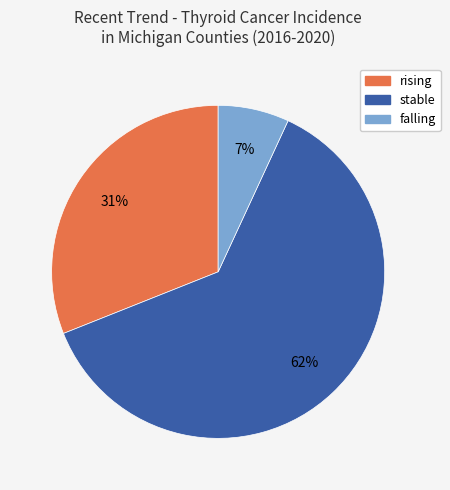

To the nearest percent, what percentage of the pie is stable?

62%